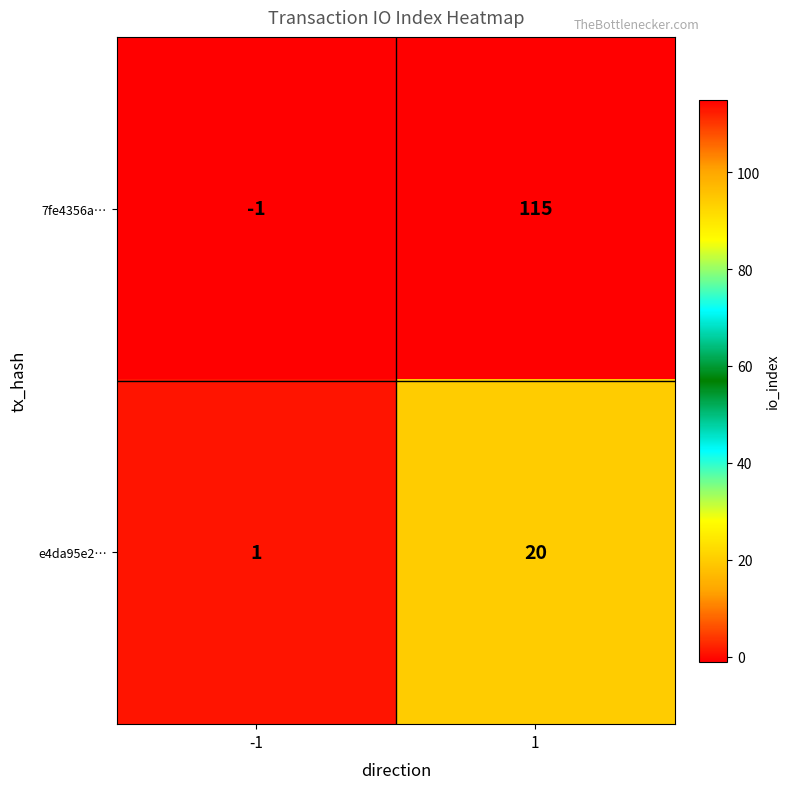

Between -1 and 1, which series saw the biggest shift?

7fe4356a…